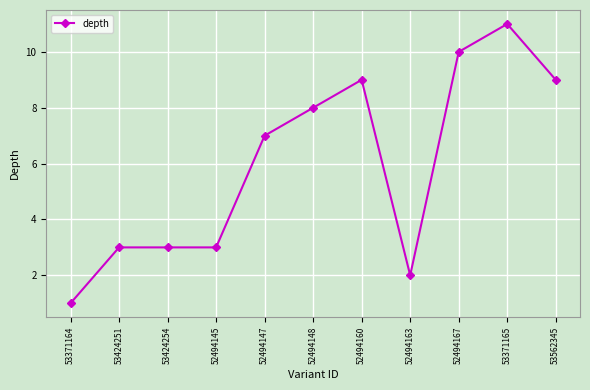

True or false: there are more than 0 points higher than both neighbors.

True